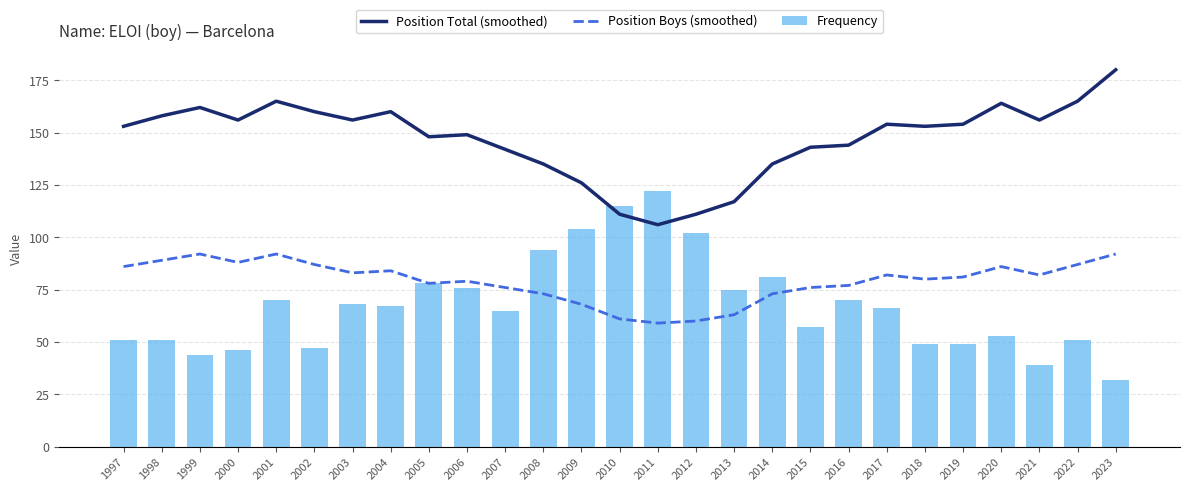

What is the difference between the Position Boys (smoothed) values at 2017 and 2013?

19